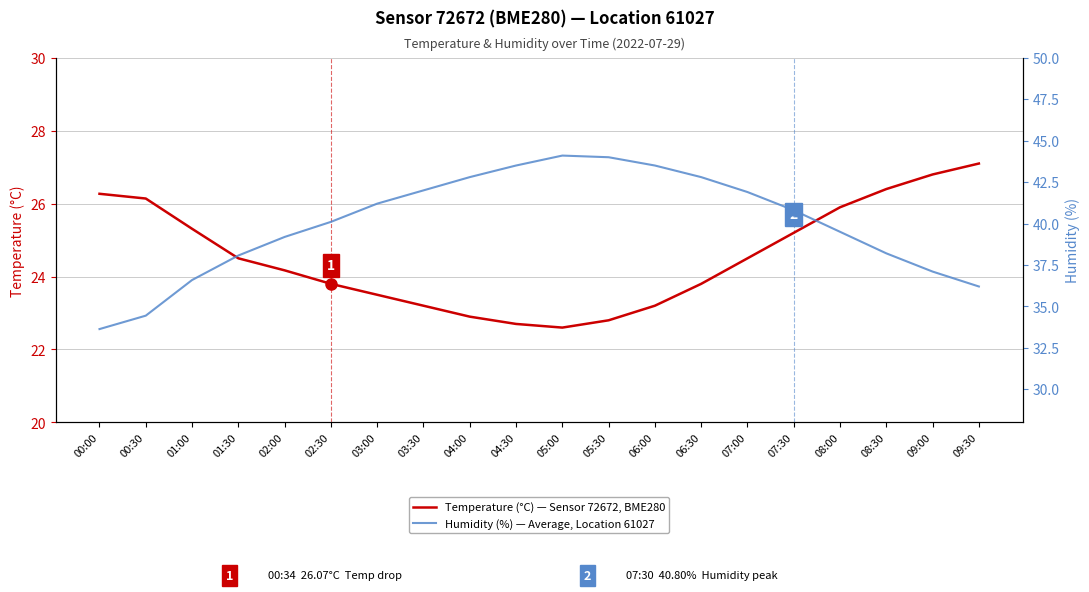

Rank the series by their maximum value, from highest to lowest.

Humidity (%) — Average, Location 61027, Temperature (°C) — Sensor 72672, BME280